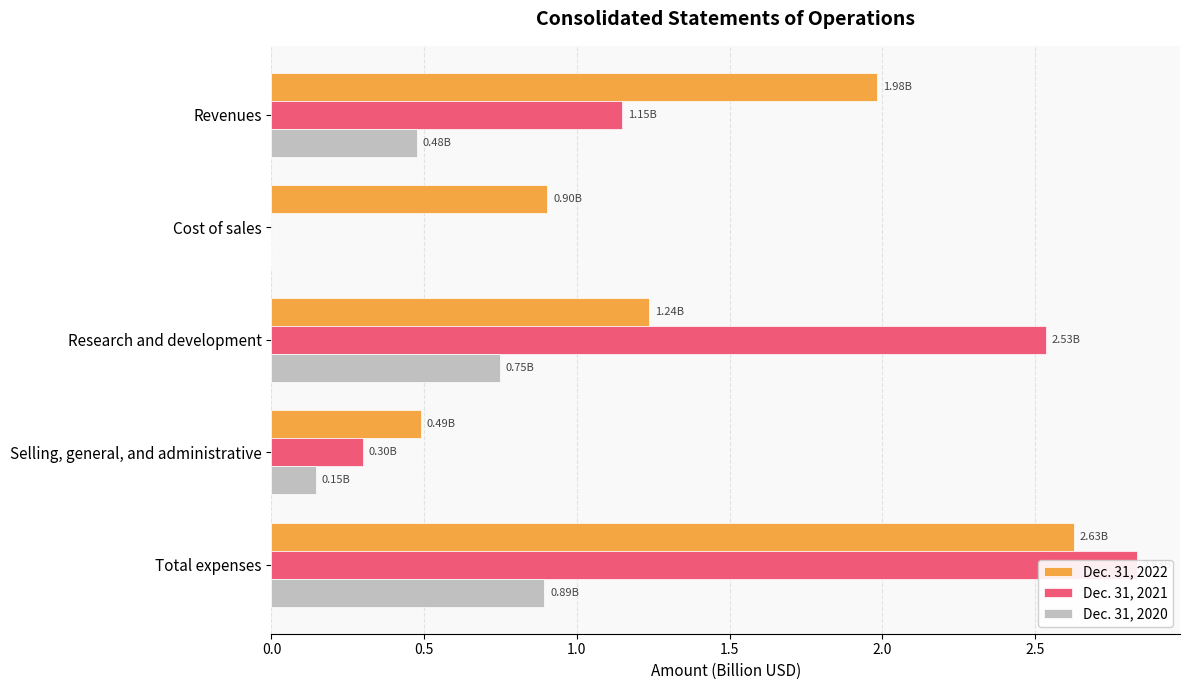

List the series in order of their peak value, lowest first.

Dec. 31, 2020, Dec. 31, 2022, Dec. 31, 2021